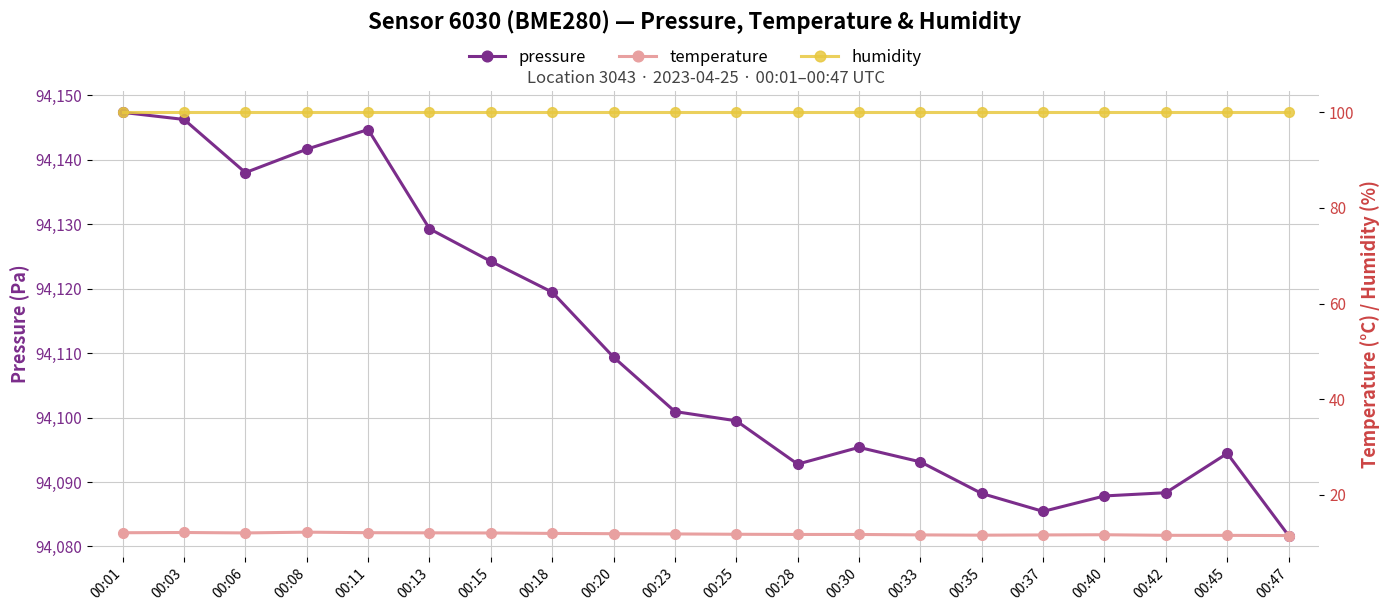

What is the greatest value displayed?

94147.4